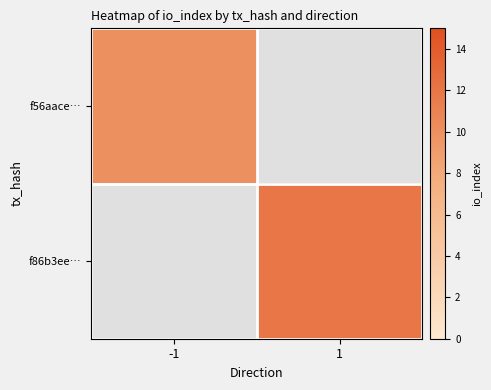

Which series has the largest total across all categories?

f86b3ee…